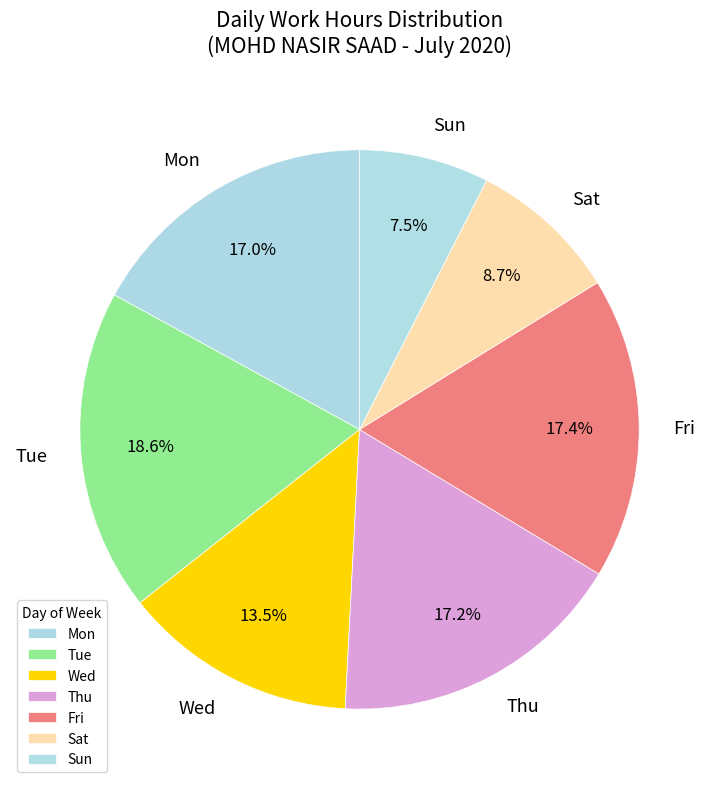

What is the total percentage of Sat and Tue?

27.3%